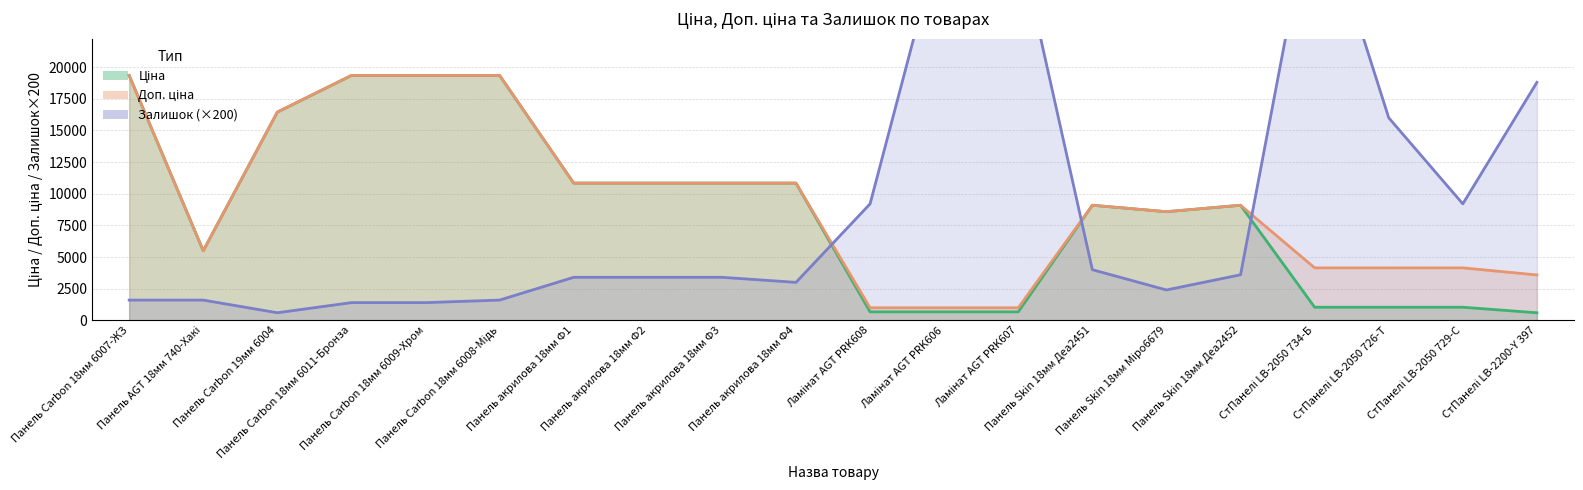

True or false: Доп. ціна and Залишок cross at least once.

True